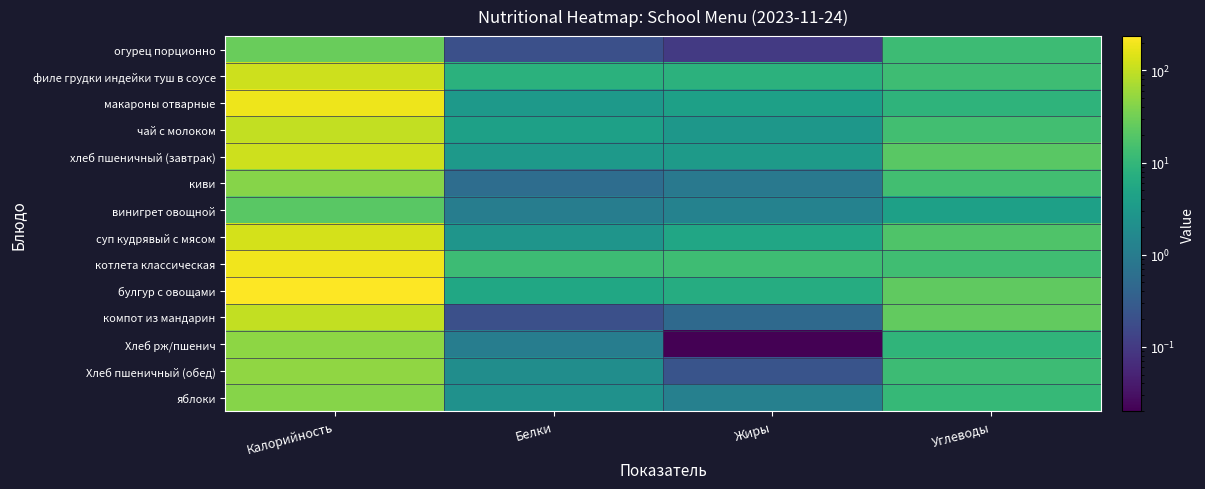

Which series has the largest range (max minus min)?

булгур с овощами